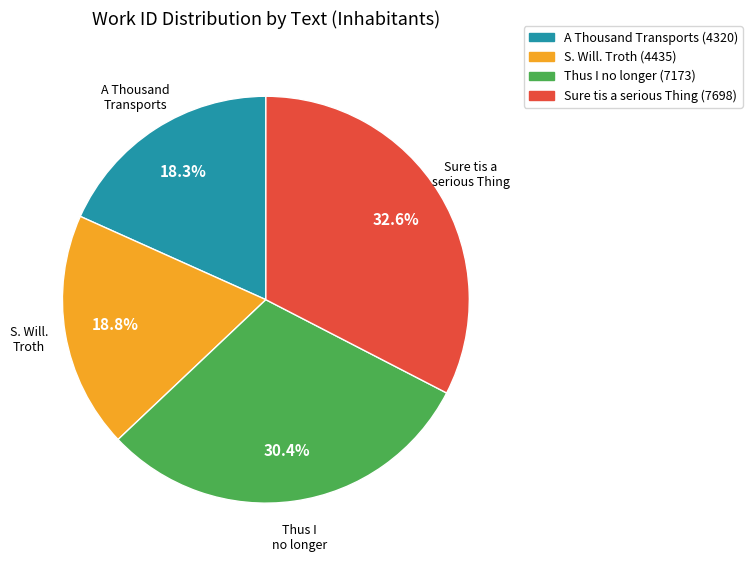

To the nearest percent, what is the difference between the A Thousand Transports and Sure tis a serious Thing slice percentages?

14%